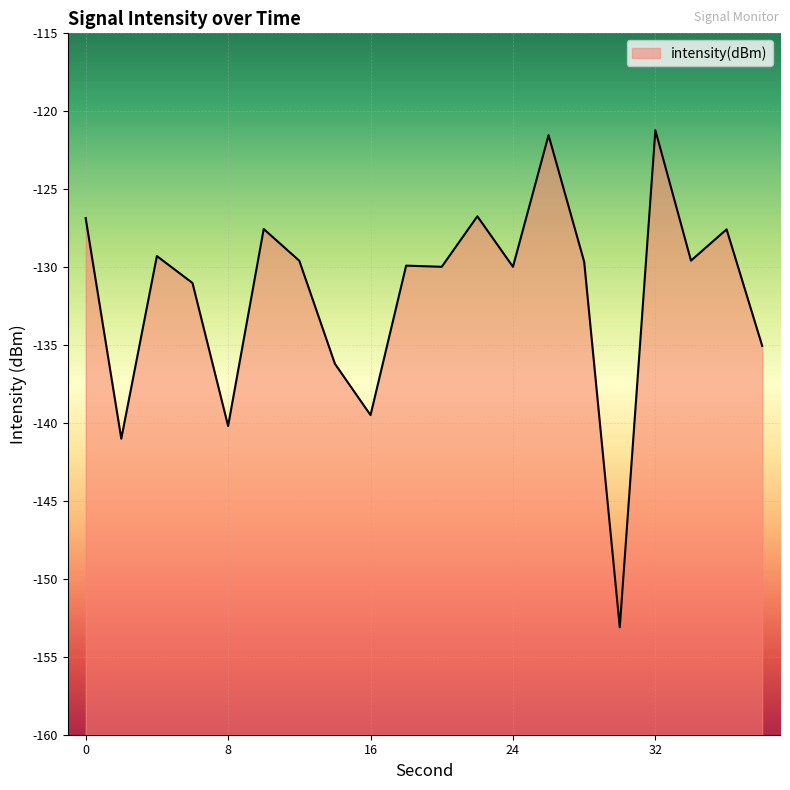

Which category has the highest value across all series?

32